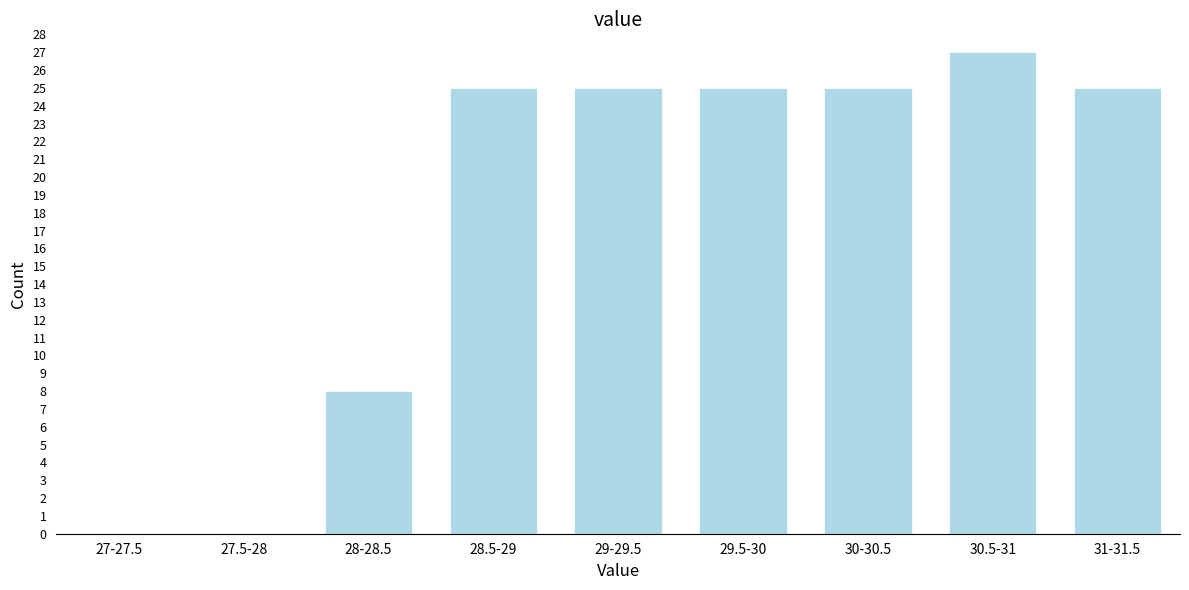

Reading right to left, transcribe all the data shown in this chart.

31-31.5=25	30.5-31=27	30-30.5=25	29.5-30=25	29-29.5=25	28.5-29=25	28-28.5=8	27.5-28=0	27-27.5=0